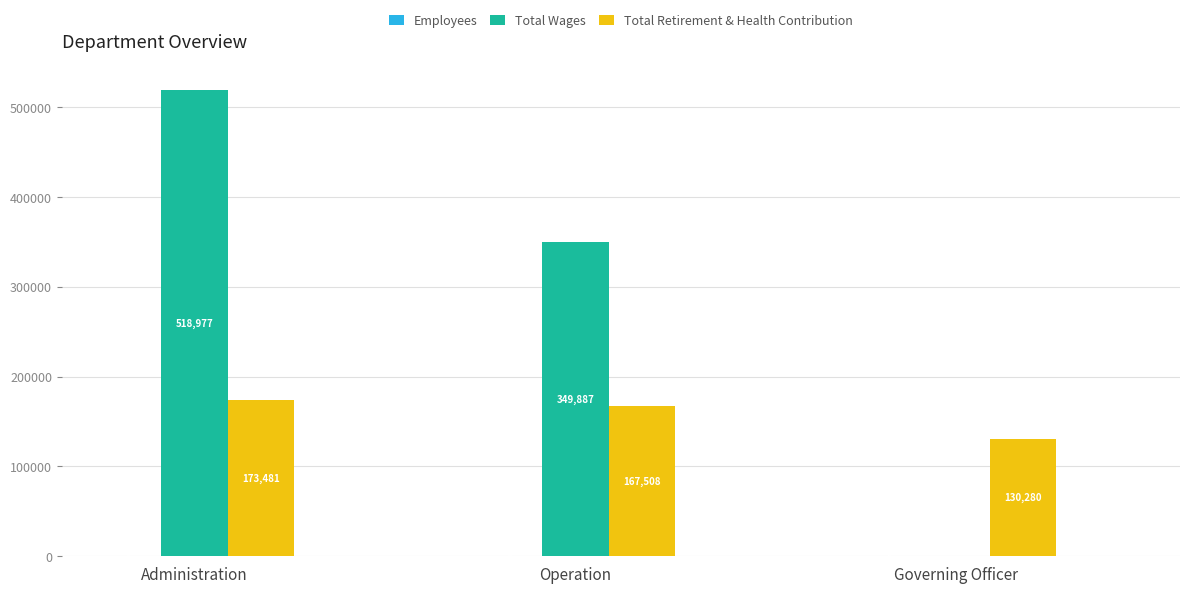

At which label is Total Wages closest to 259488?

Operation